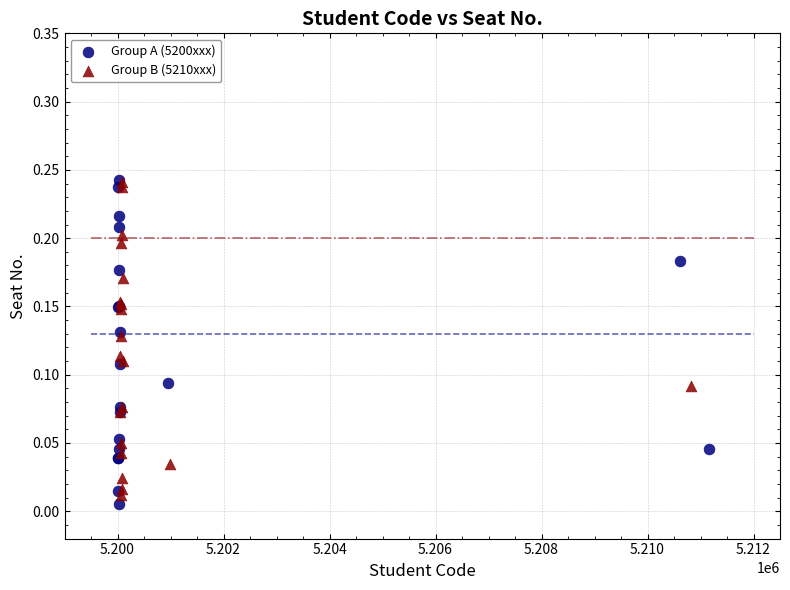

What are all the series names shown in the legend?

Group A (5200xxx), Group B (5210xxx)